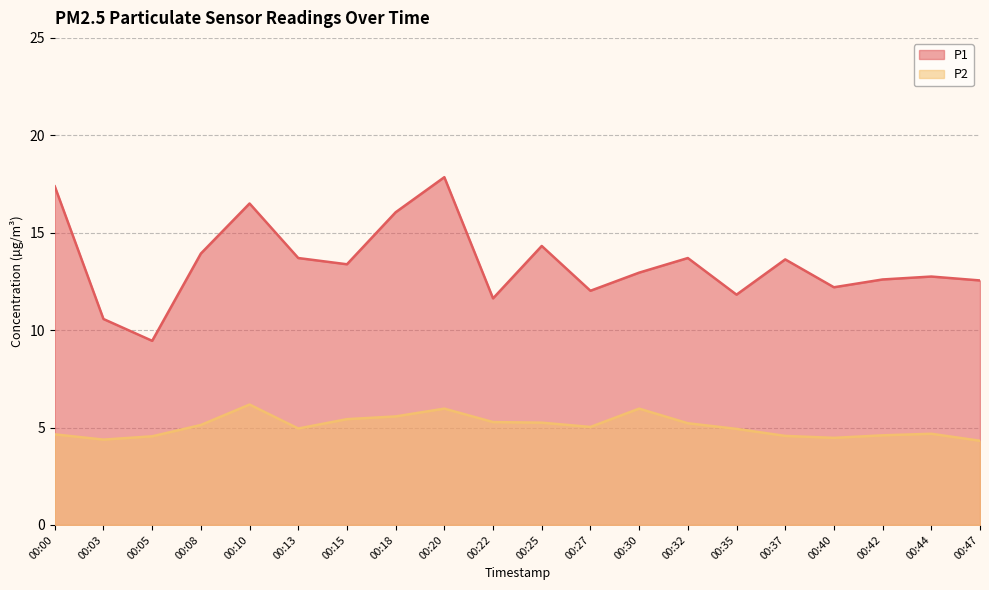

Count the number of data series in this chart.

2